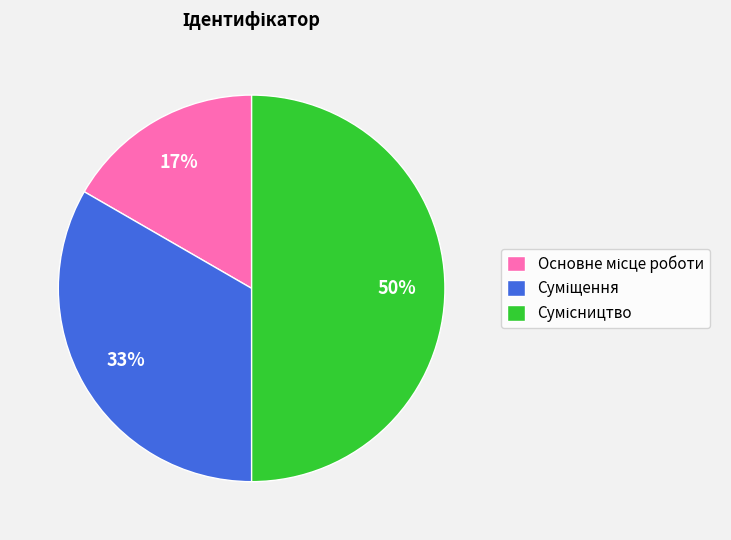

To the nearest percent, what is the difference between the largest and smallest slice percentages?

33%